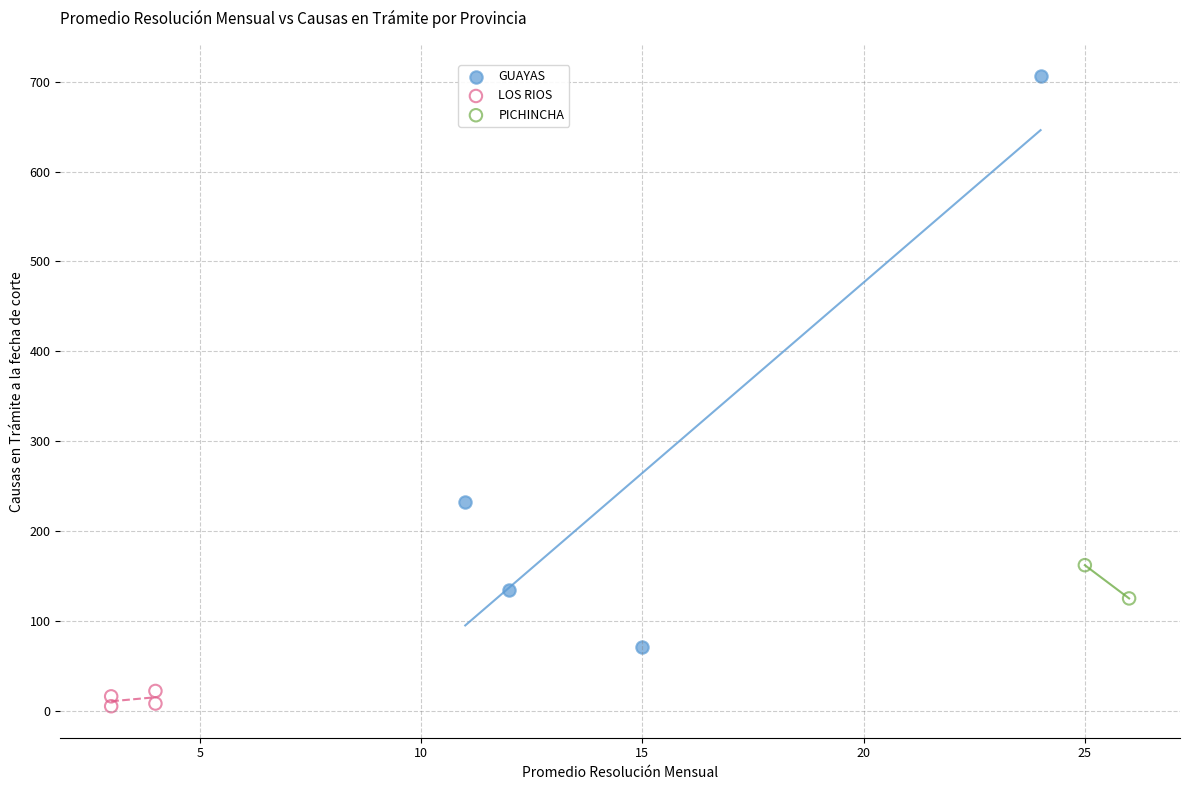

Which series has the widest spread of Y values?

GUAYAS